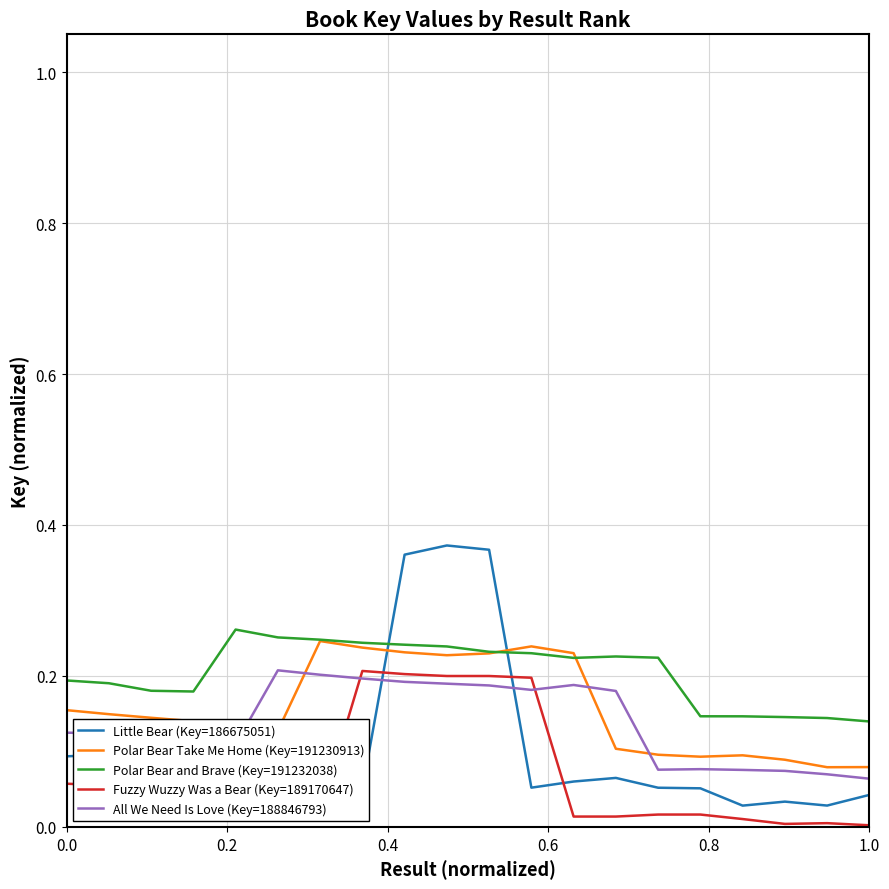

Which series has the largest total across all categories?

Polar Bear and Brave (Key=191232038)